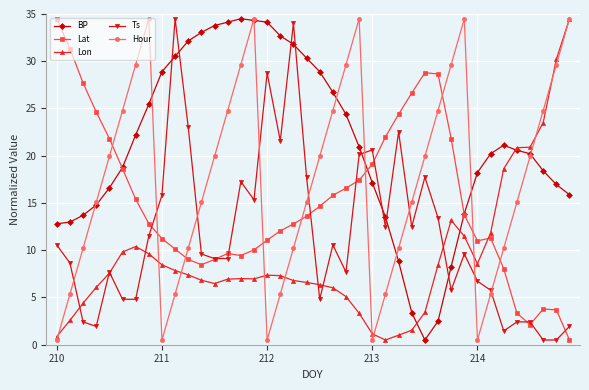

Which series has the largest total across all categories?

BP